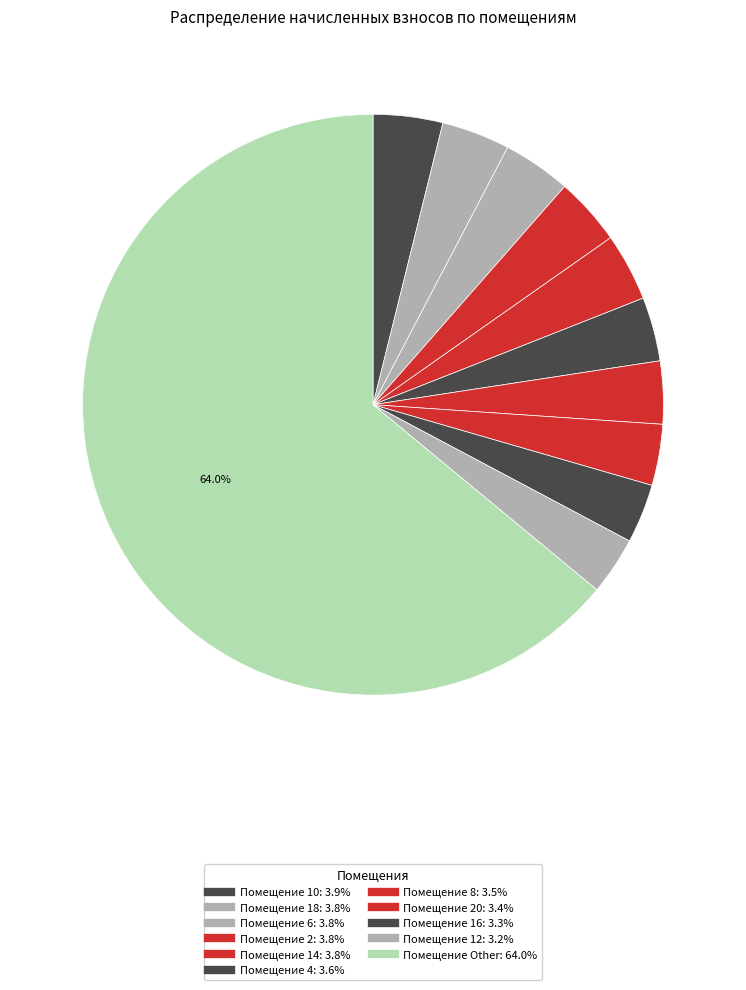

How many slices are in this pie chart?

11